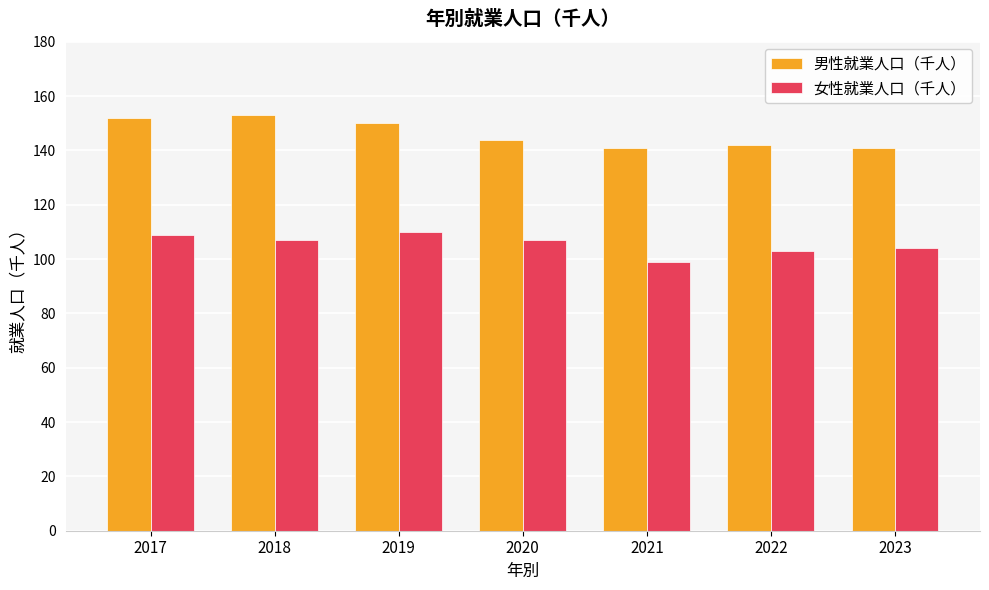

What are all the series names shown in the legend?

男性就業人口（千人）, 女性就業人口（千人）